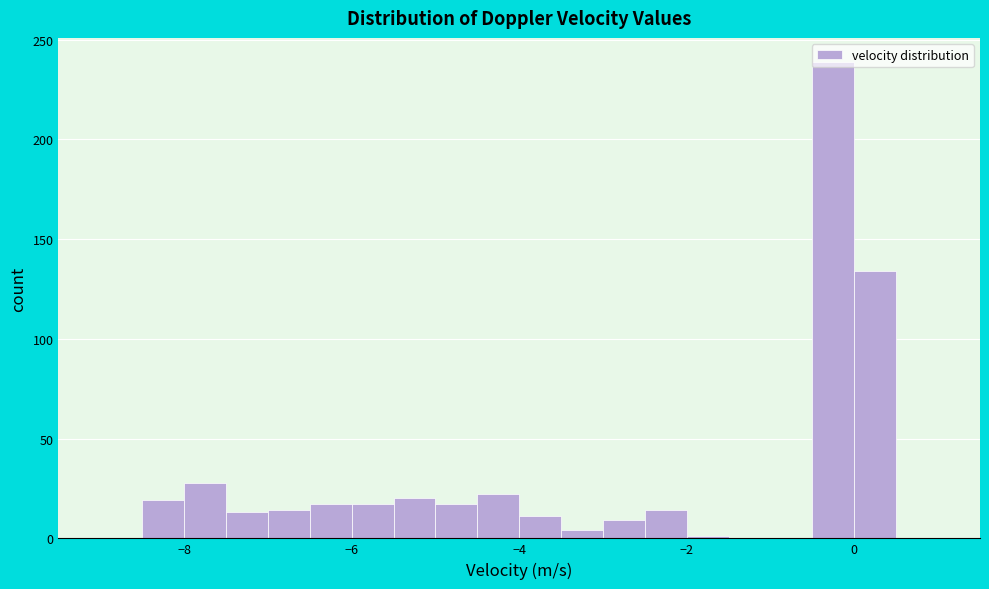

Read against the x-axis, roughly where is the centre of the tallest bar?

-0.2